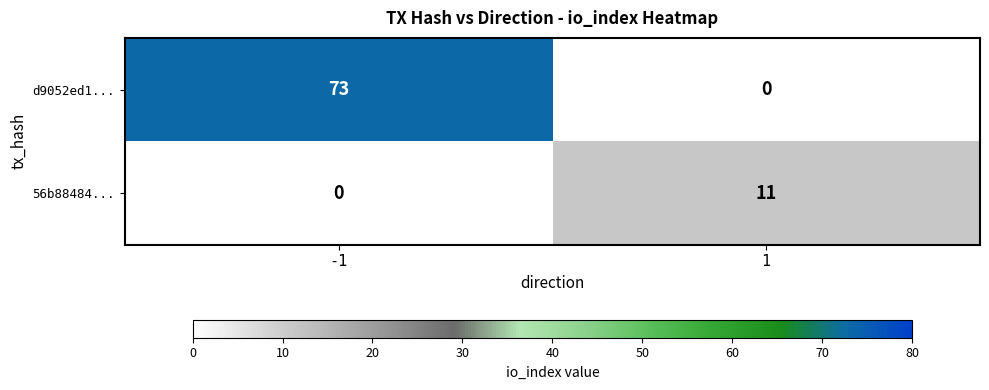

What is the sum of the d9052ed1... values at -1 and 1?

73